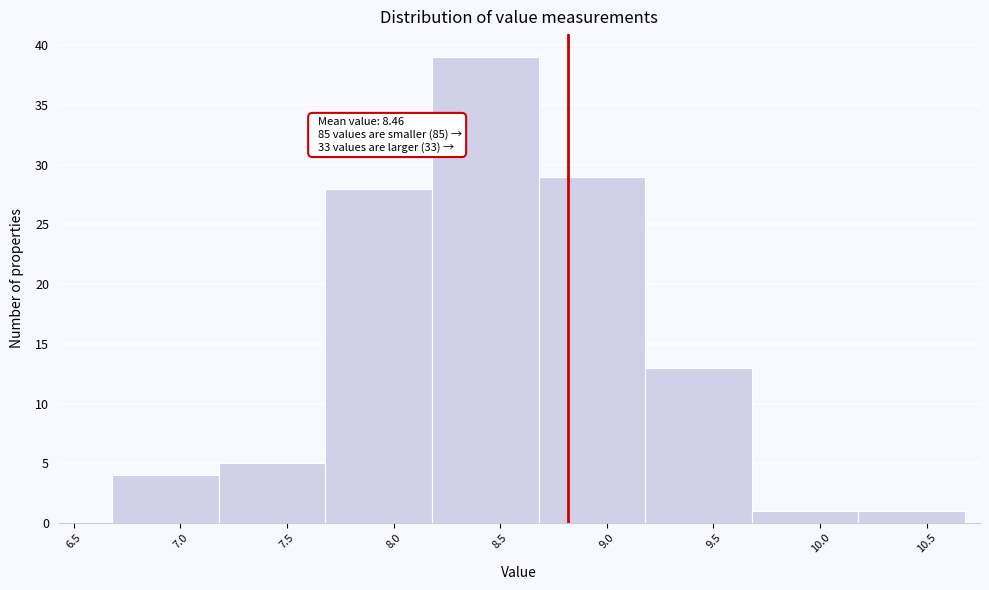

Which range on the x-axis has the tallest bar?

8.18 to 8.68